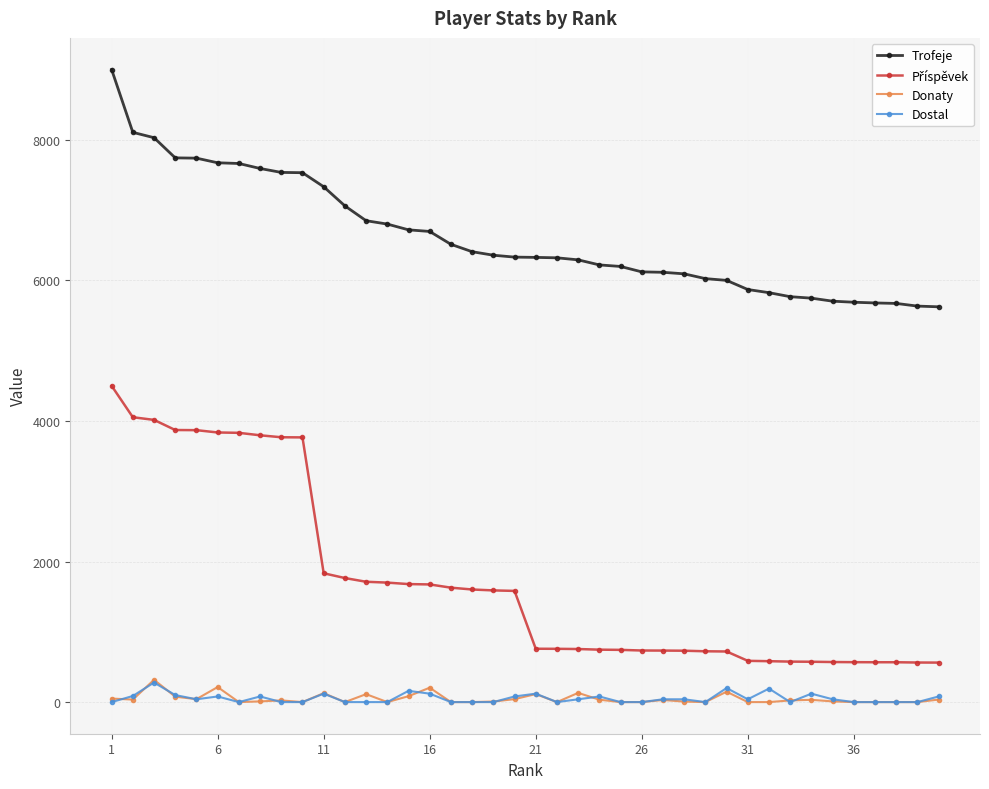

Which series has the largest total across all categories?

Trofeje